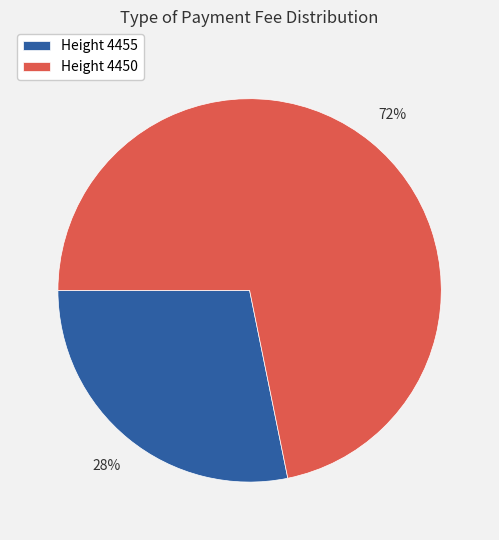

To the nearest percent, what is the average slice percentage?

50%